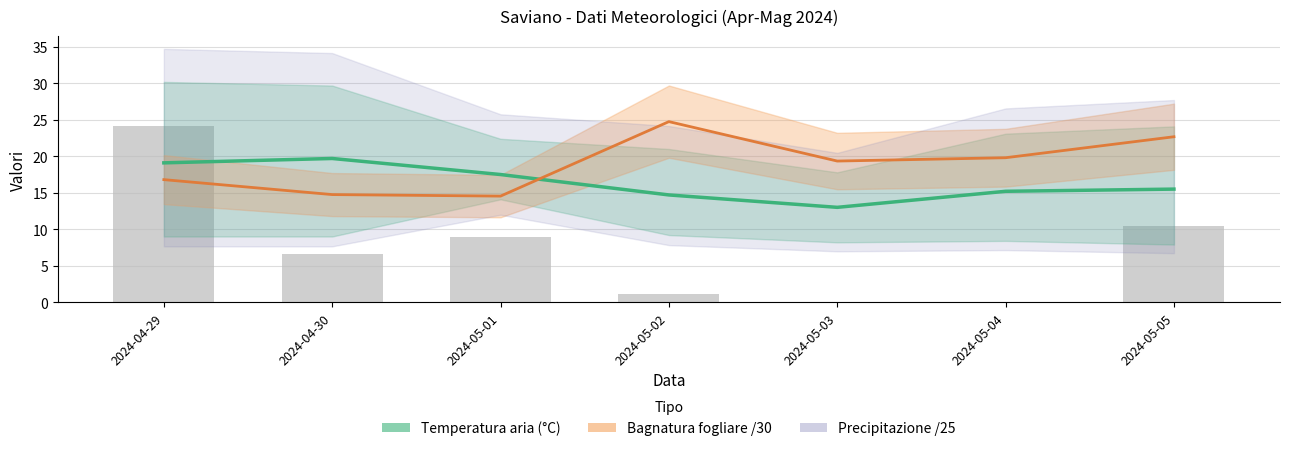

Reading left to right, what are all the values shown in this chart?

Temperatura aria (°C): 2024-04-29=19.1	2024-04-30=19.7	2024-05-01=17.5	2024-05-02=14.7	2024-05-03=13.0	2024-05-04=15.2	2024-05-05=15.5
Bagnatura fogliare /30: 2024-04-29=16.8	2024-04-30=14.8	2024-05-01=14.5	2024-05-02=24.8	2024-05-03=19.3	2024-05-04=19.8	2024-05-05=22.7
Precipitazione (mm) /25: 2024-04-29=24.2	2024-04-30=6.6	2024-05-01=8.9	2024-05-02=1.1	2024-05-03=0.0	2024-05-04=0.0	2024-05-05=10.4